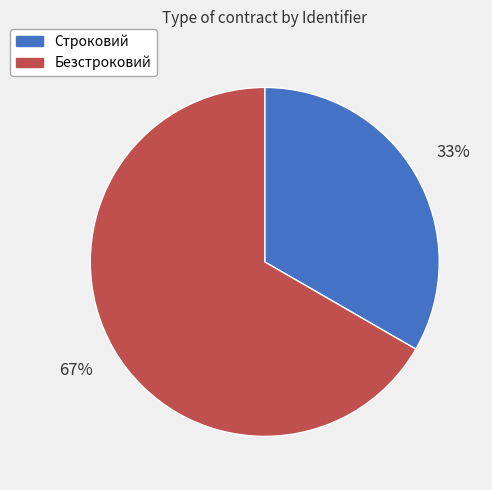

Is the sum of Безстроковий and Строковий greater than half?

Yes